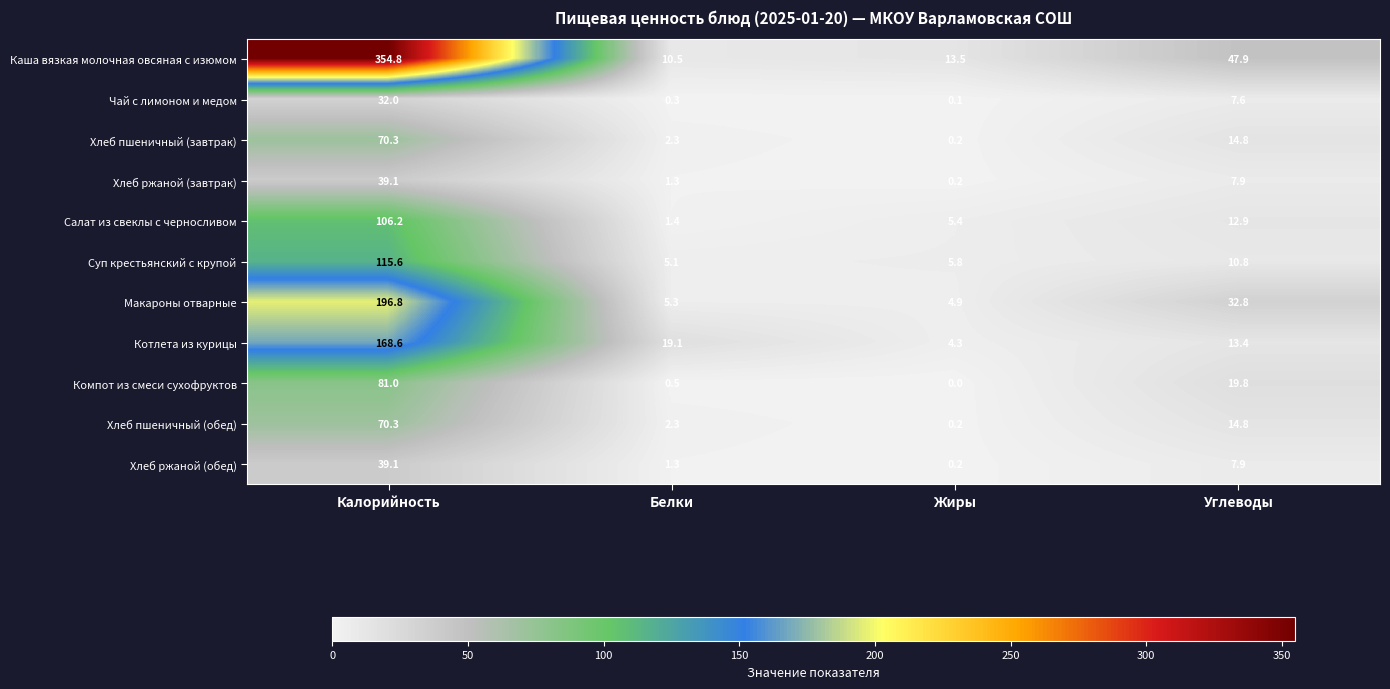

How many series are shown in this chart?

11